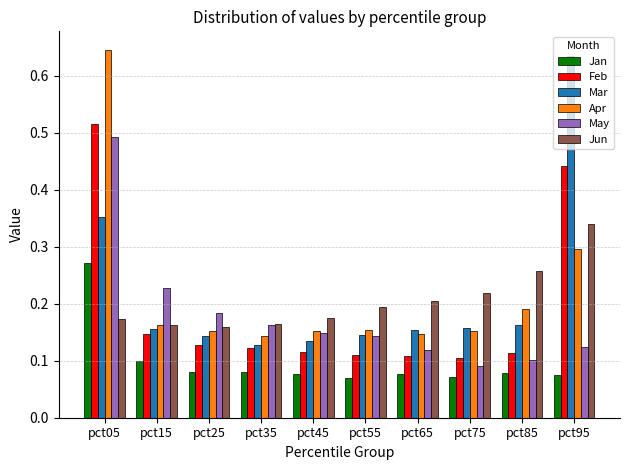

What is the sum of all Apr values?

2.2